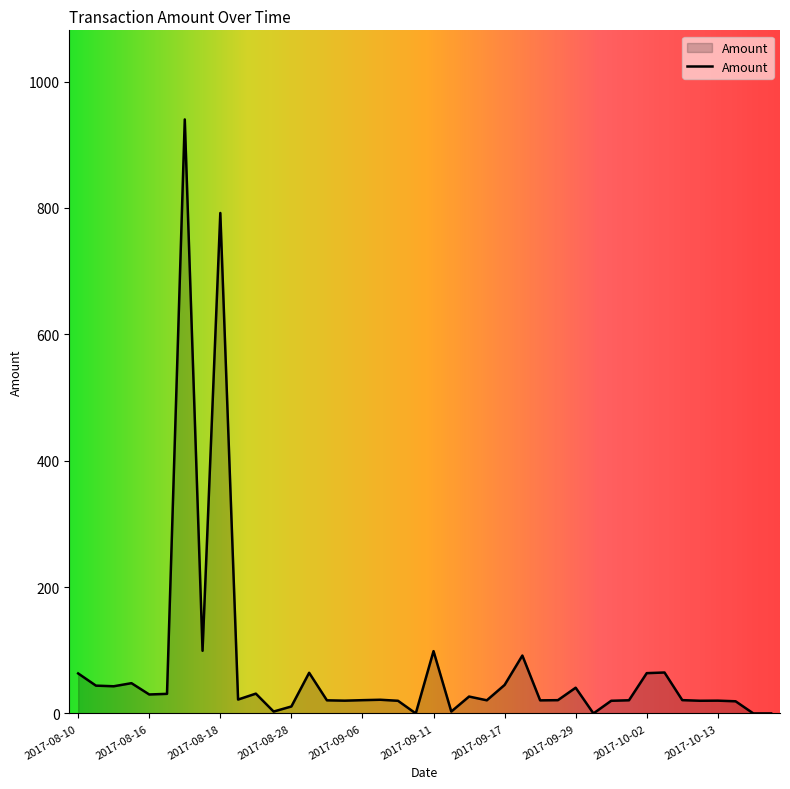

What is the difference between the maximum and minimum values?

940.0